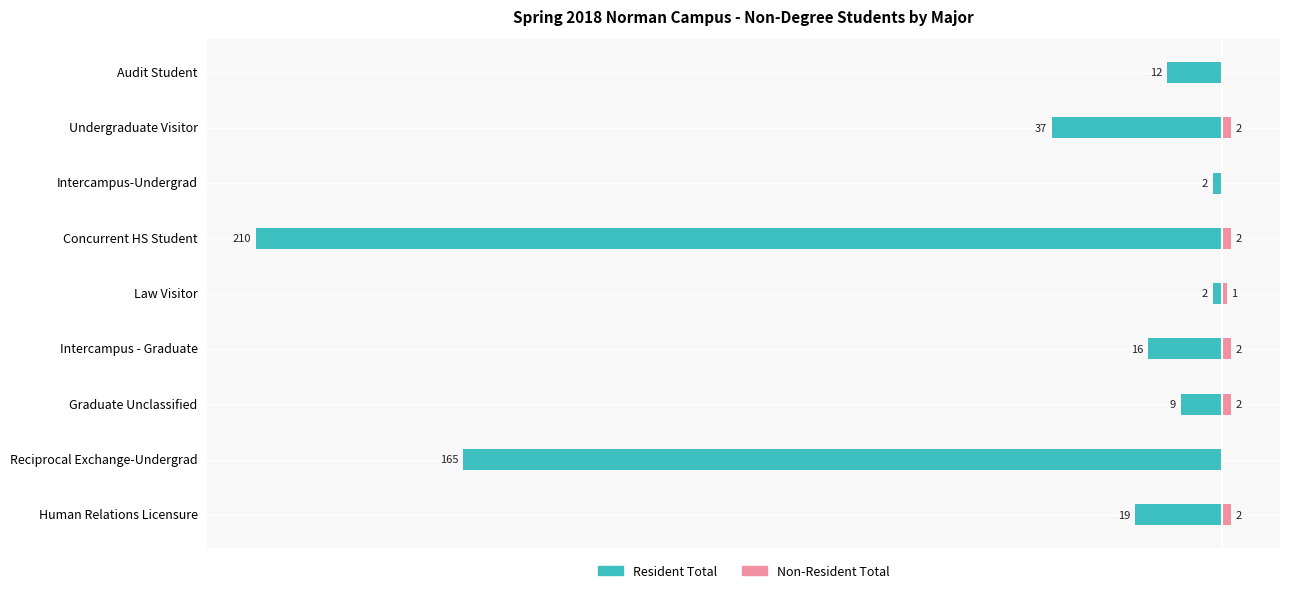

At which category is the sum across all series the highest?

Law Visitor